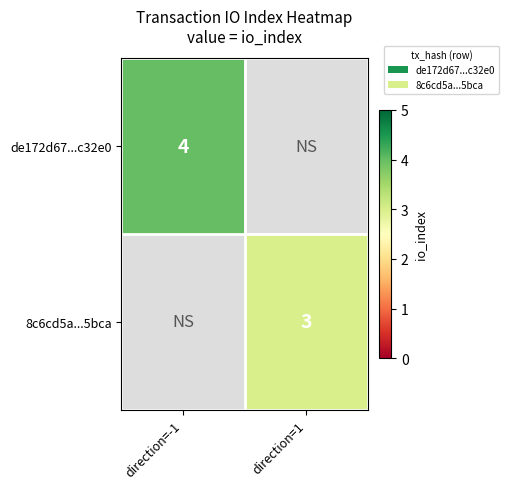

How many values in 8c6cd5a...5bca are above zero?

1